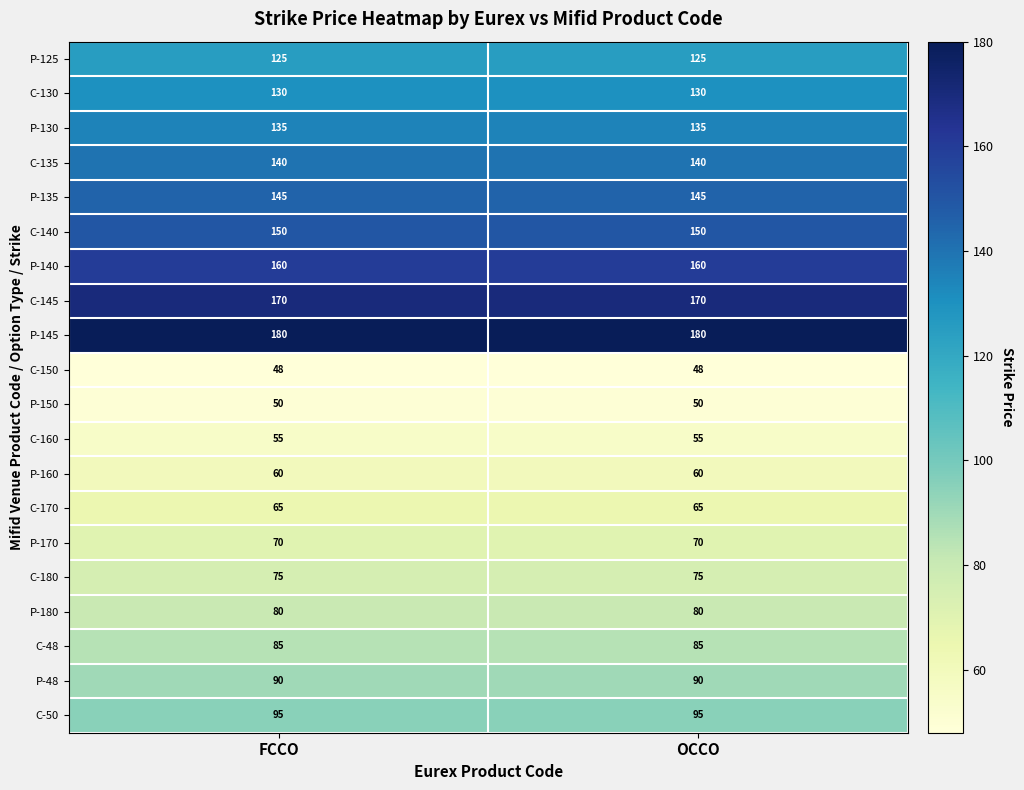

What is the sum of all P-160 values?

120